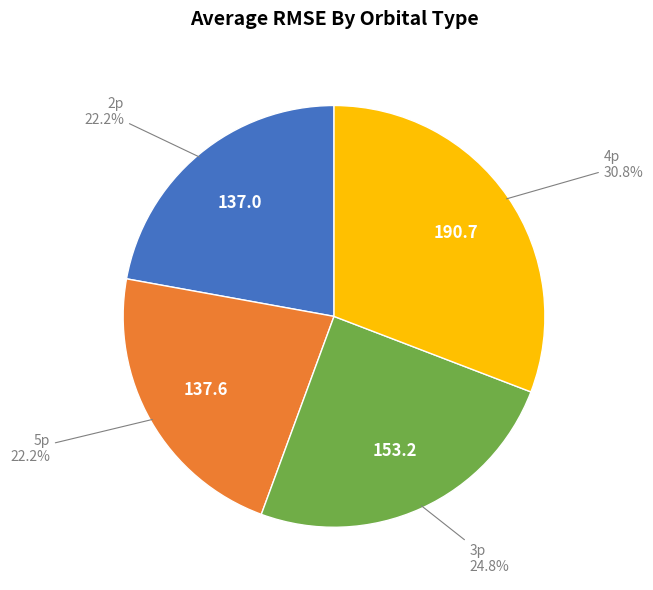

Is there any slice that represents more than half of the pie?

No